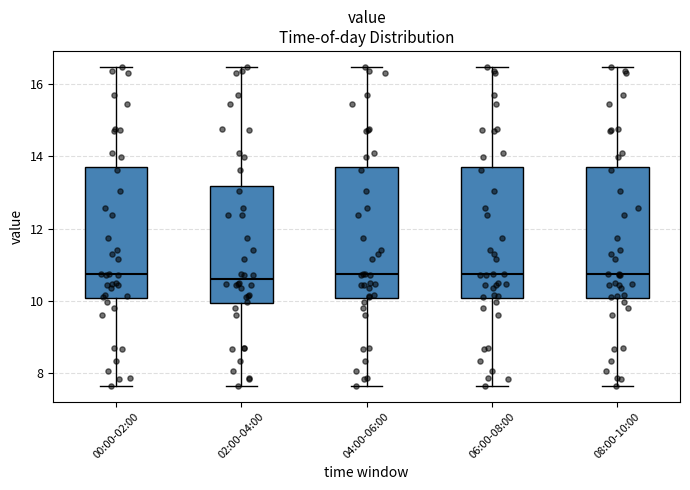

Where does the median line of the box for 06:00-08:00 sit on the y-axis? The values are not printed on the chart, so give them approximately, as read against the axis.

10.8